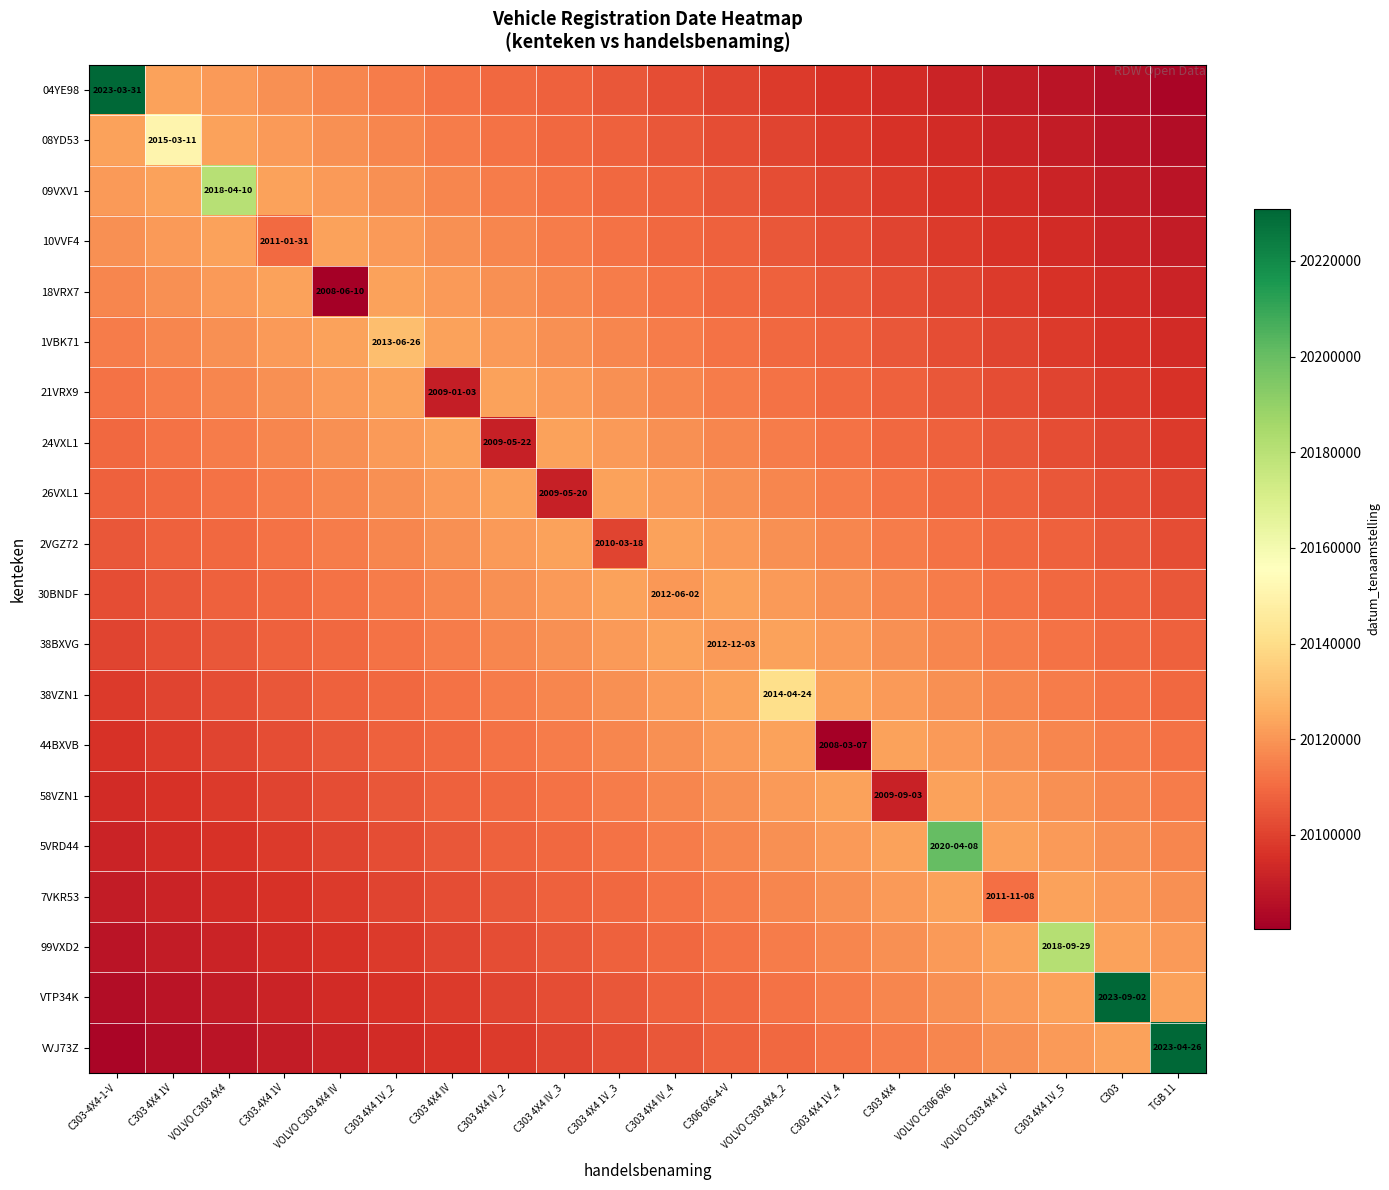

Count the number of categories in the chart.

20